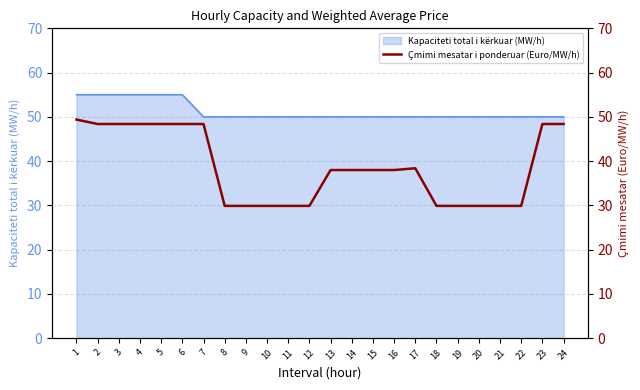

What is the change in value from 8 to 23?

+18.5